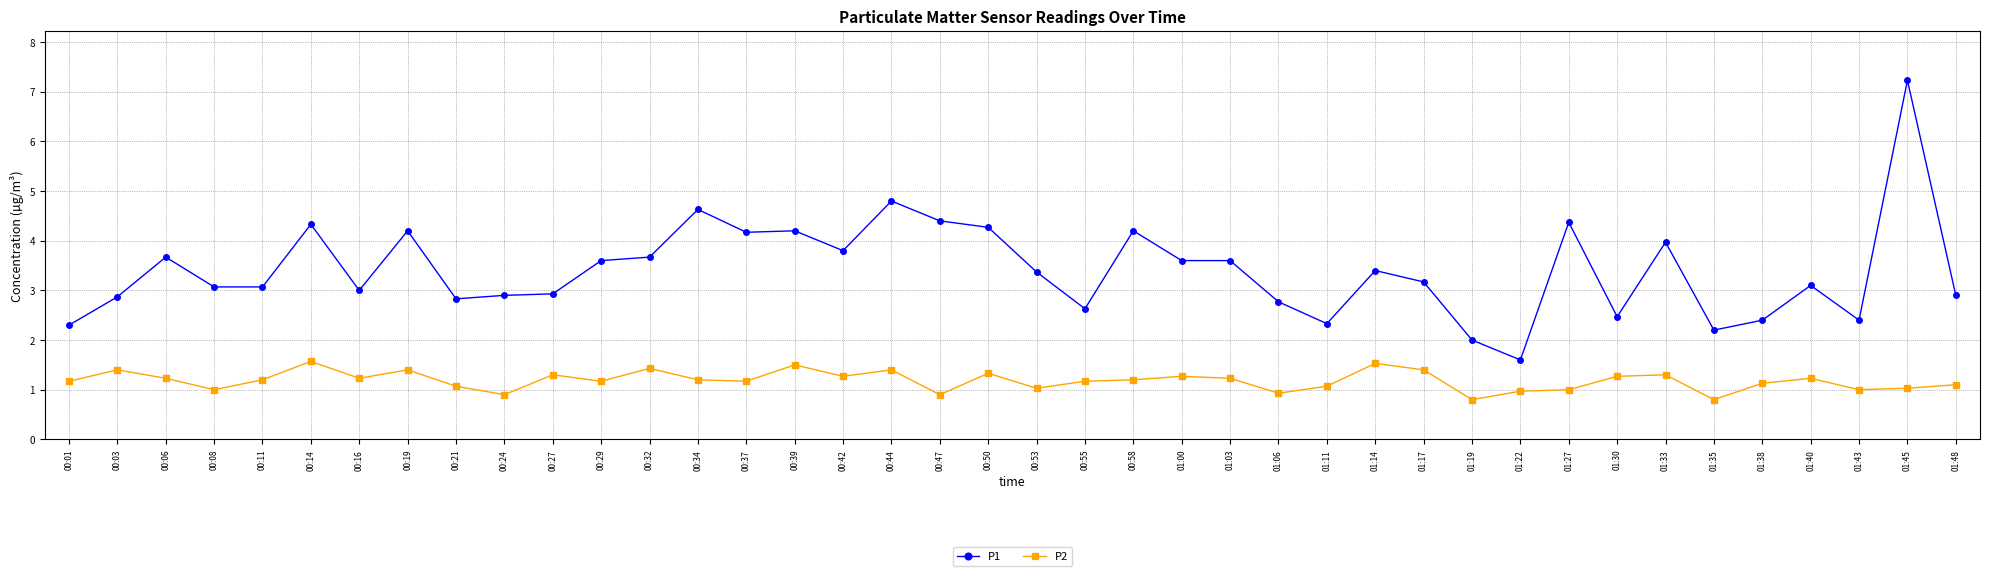

At which category does the chart reach its peak across all series?

01:45